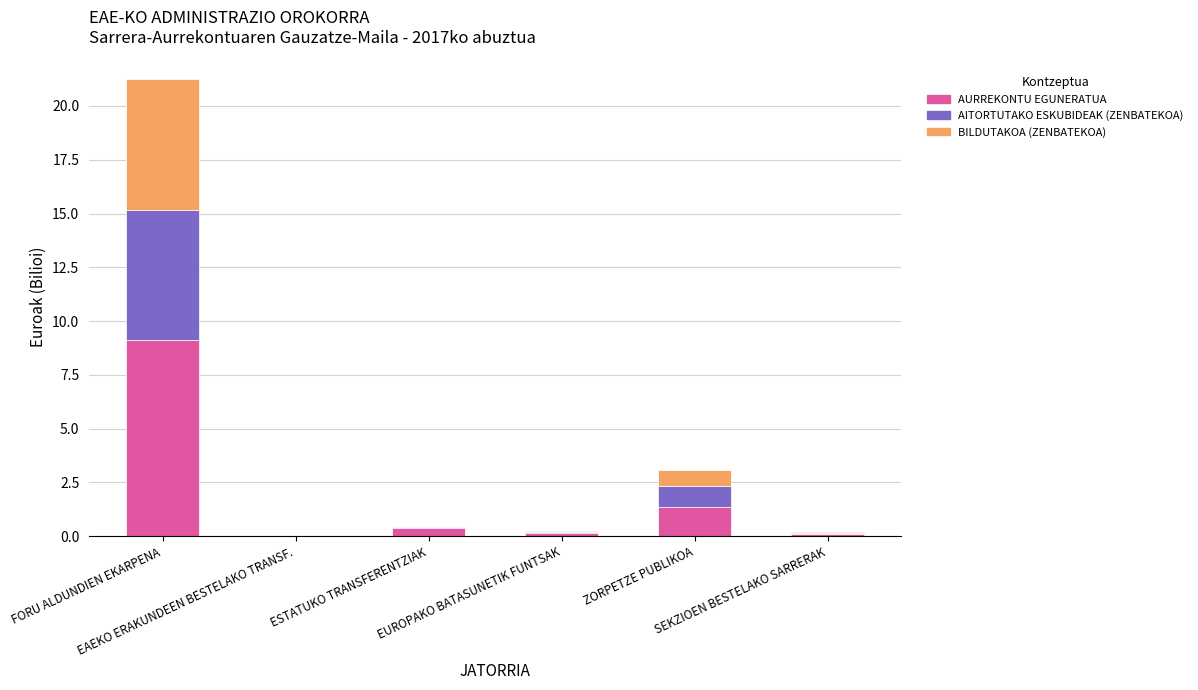

At how many categories does at least one series exceed 7?

1